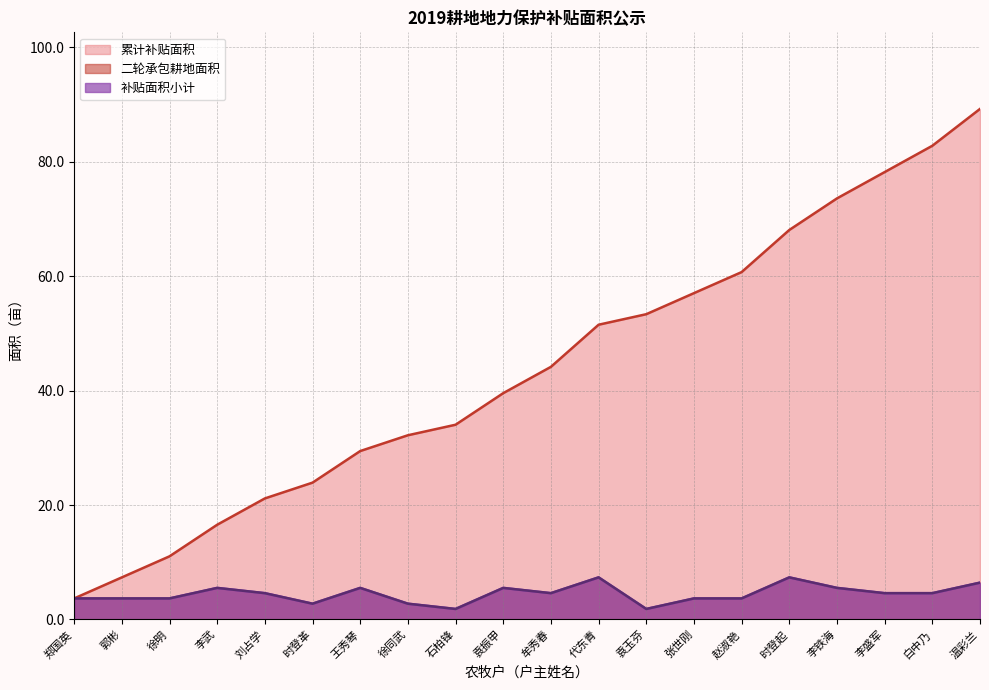

What is the sum of the 累计补贴面积 values at 王秀琴 and 代东青?

81.0